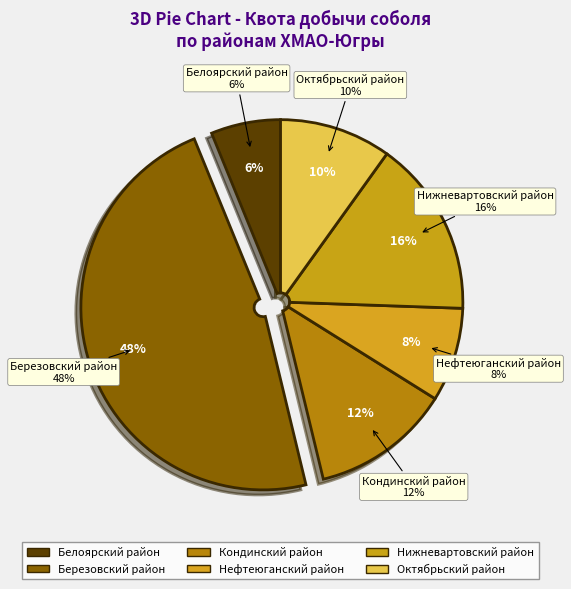

Approximately how many times larger is the value at Нефтеюганский район compared to Кондинский район?

0.7